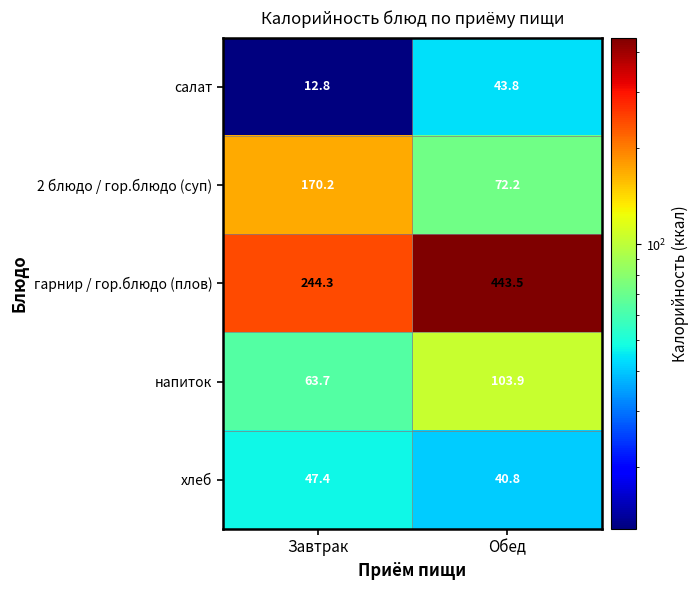

What is the sum of all напиток values?

167.6